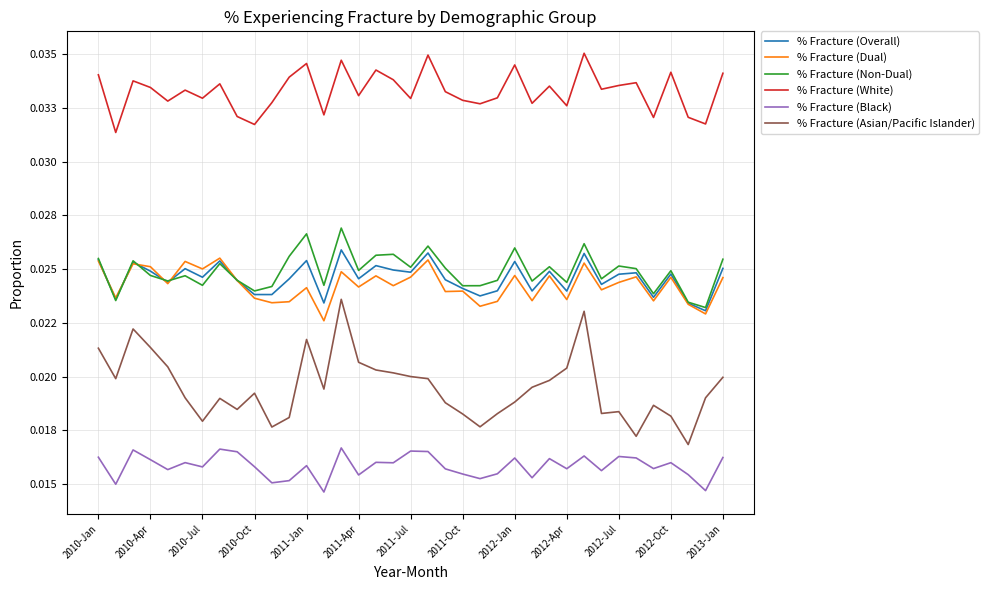

Does the chart display data point markers on the line(s)?

No